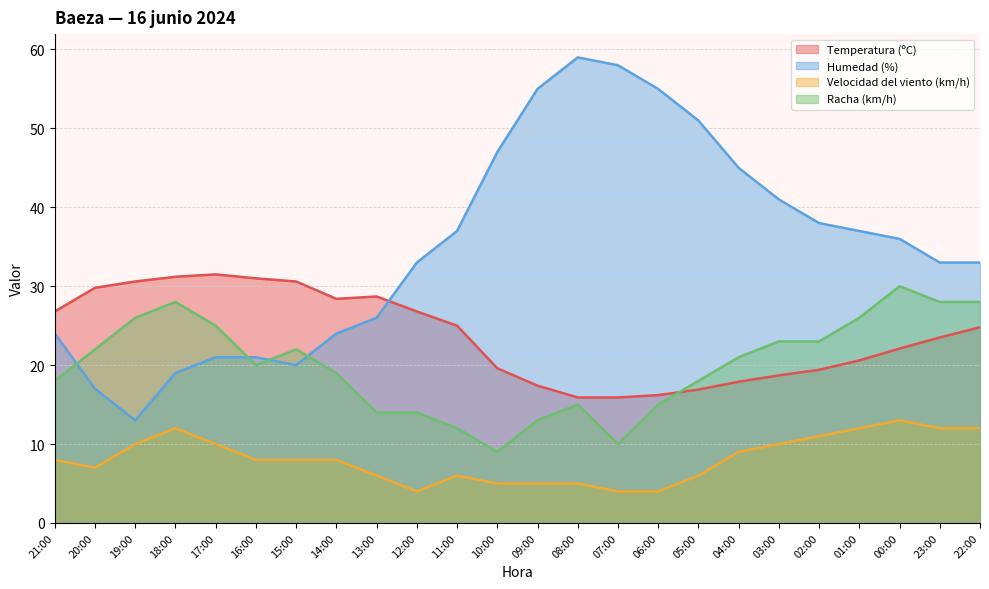

List the labels in order of Racha (km/h) value, smallest first.

10:00, 07:00, 11:00, 09:00, 13:00, 12:00, 08:00, 06:00, 21:00, 05:00, 14:00, 16:00, 04:00, 20:00, 15:00, 03:00, 02:00, 17:00, 19:00, 01:00, 18:00, 23:00, 22:00, 00:00